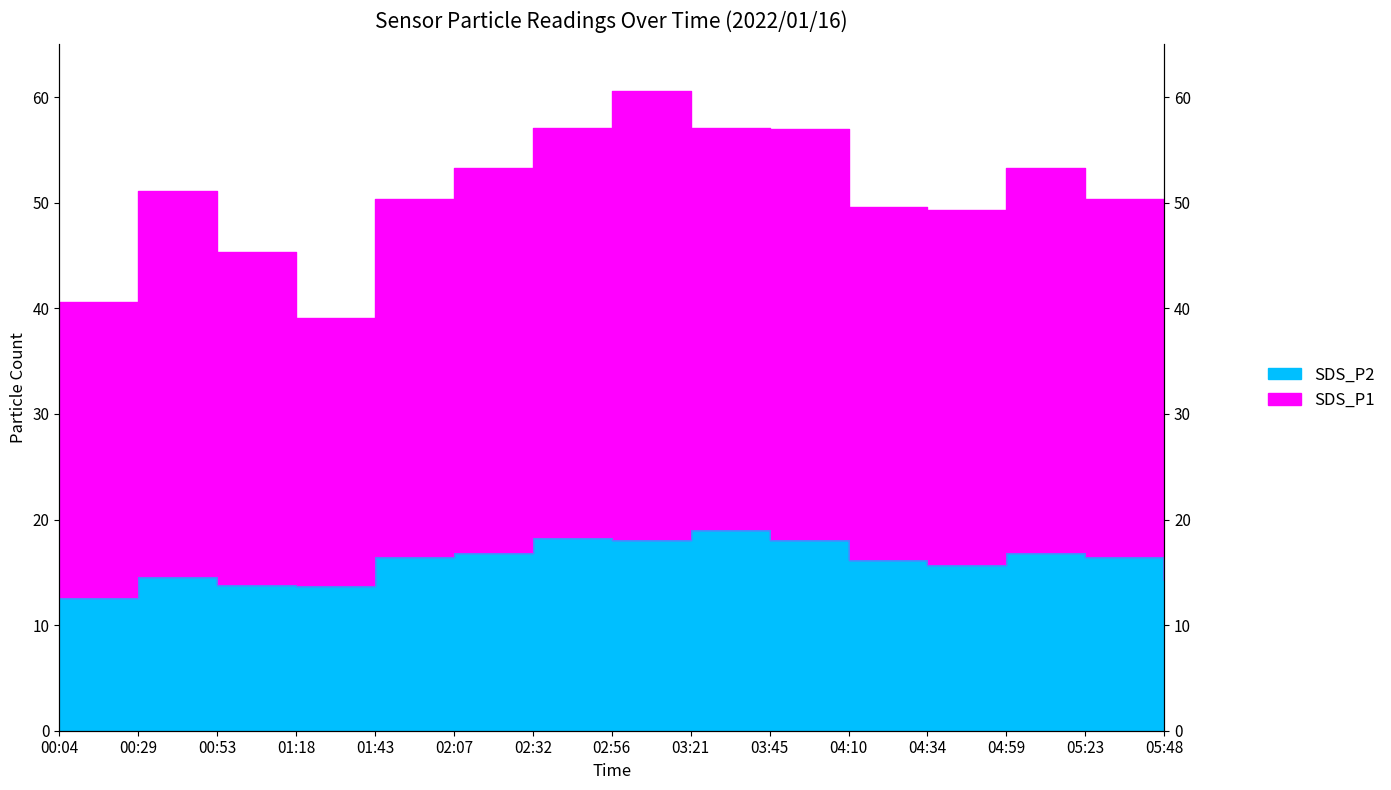

At which category is the sum across all series the highest?

02:56